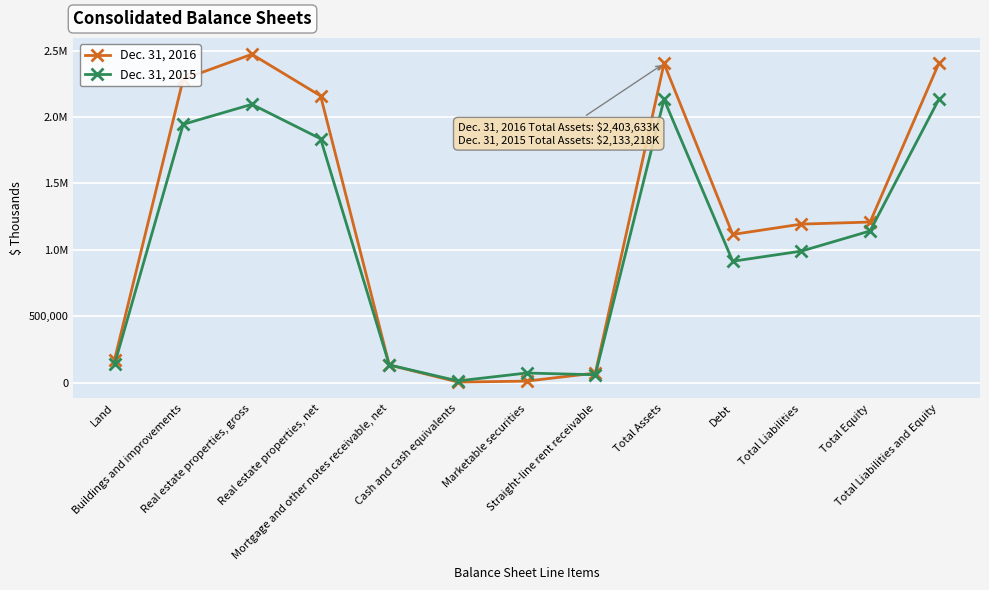

Which label corresponds to the smallest value in the chart?

Cash and cash equivalents